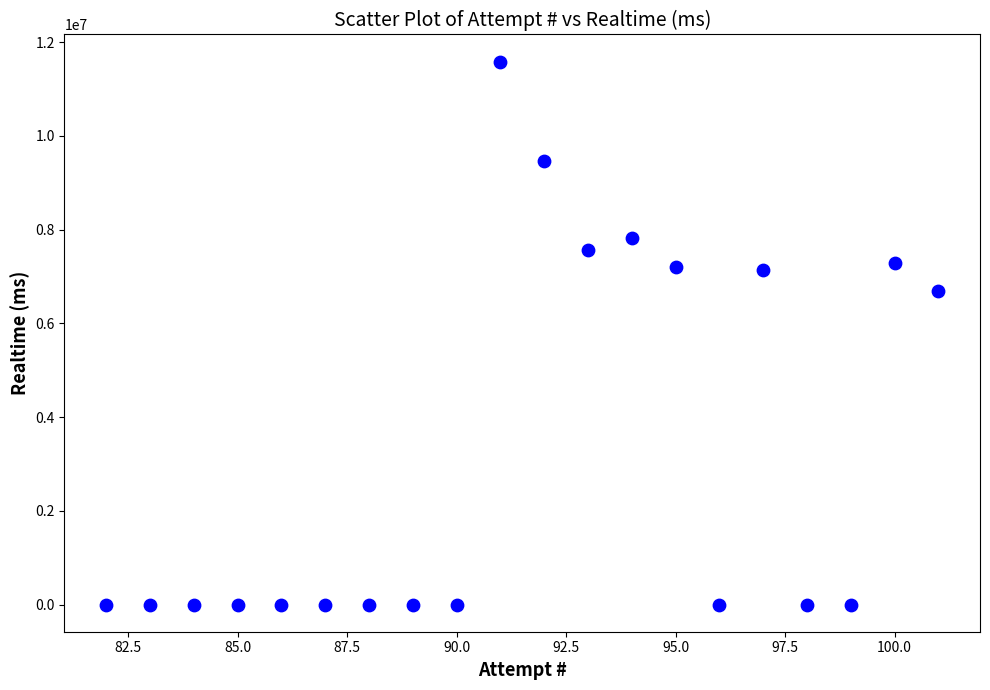

What is the range of X values (max minus min)?

19